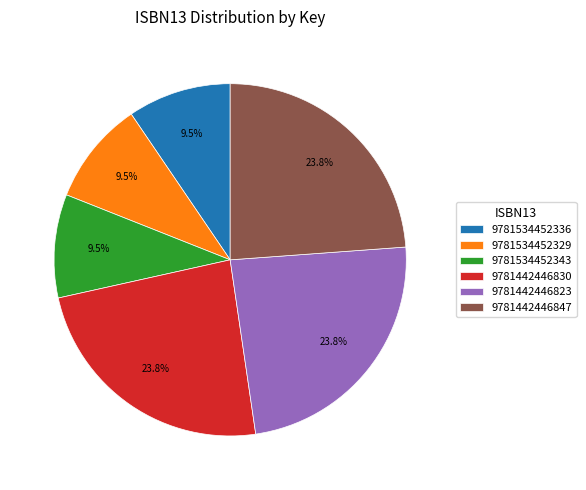

To the nearest percent, what portion does 9781442446830 represent?

24%